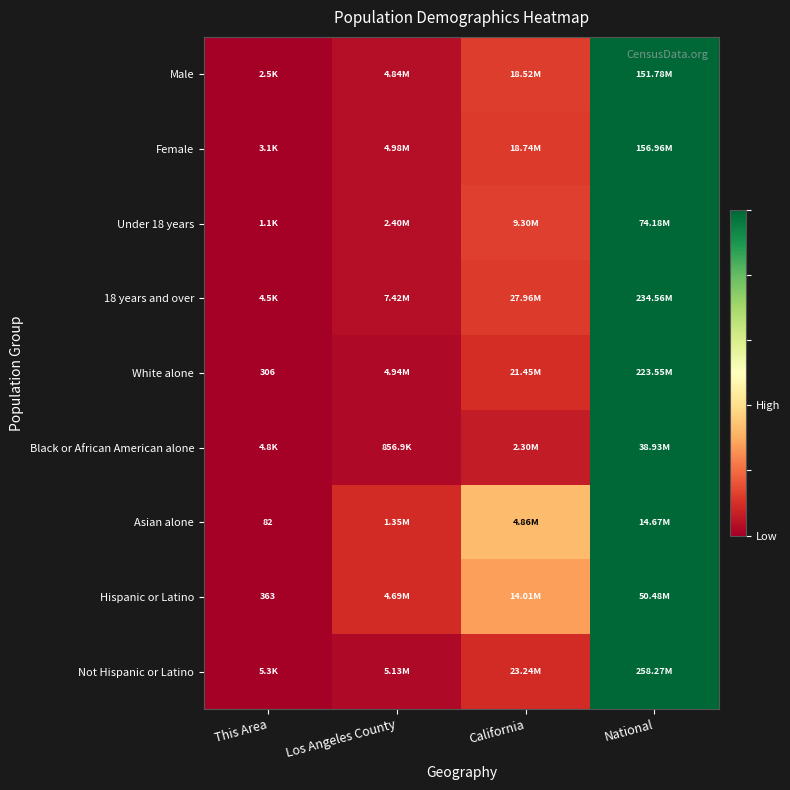

Count the number of data series in this chart.

9